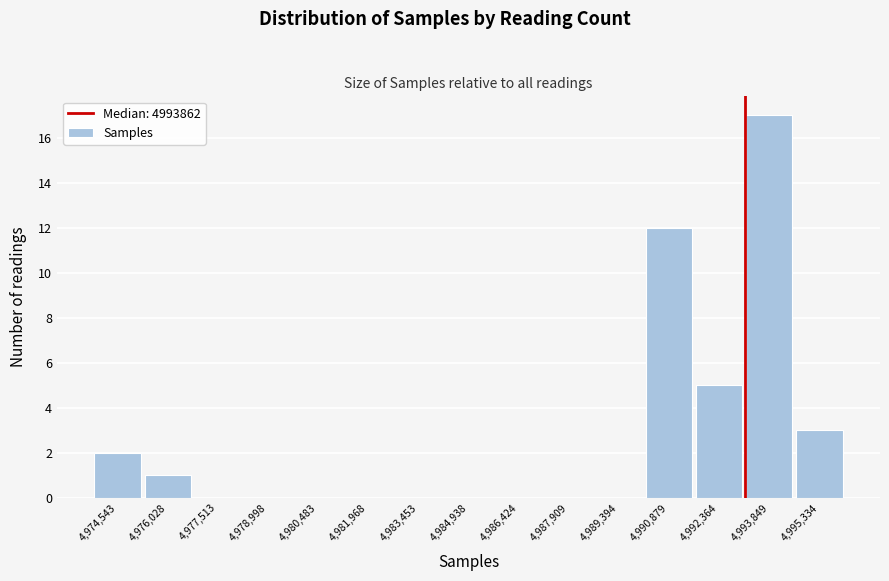

Reading left to right, transcribe all the data shown in this chart.

4,974,543=2	4,976,028=1	4,977,513=0	4,978,998=0	4,980,483=0	4,981,968=0	4,983,453=0	4,984,938=0	4,986,424=0	4,987,909=0	4,989,394=0	4,990,879=12	4,992,364=5	4,993,849=17	4,995,334=3